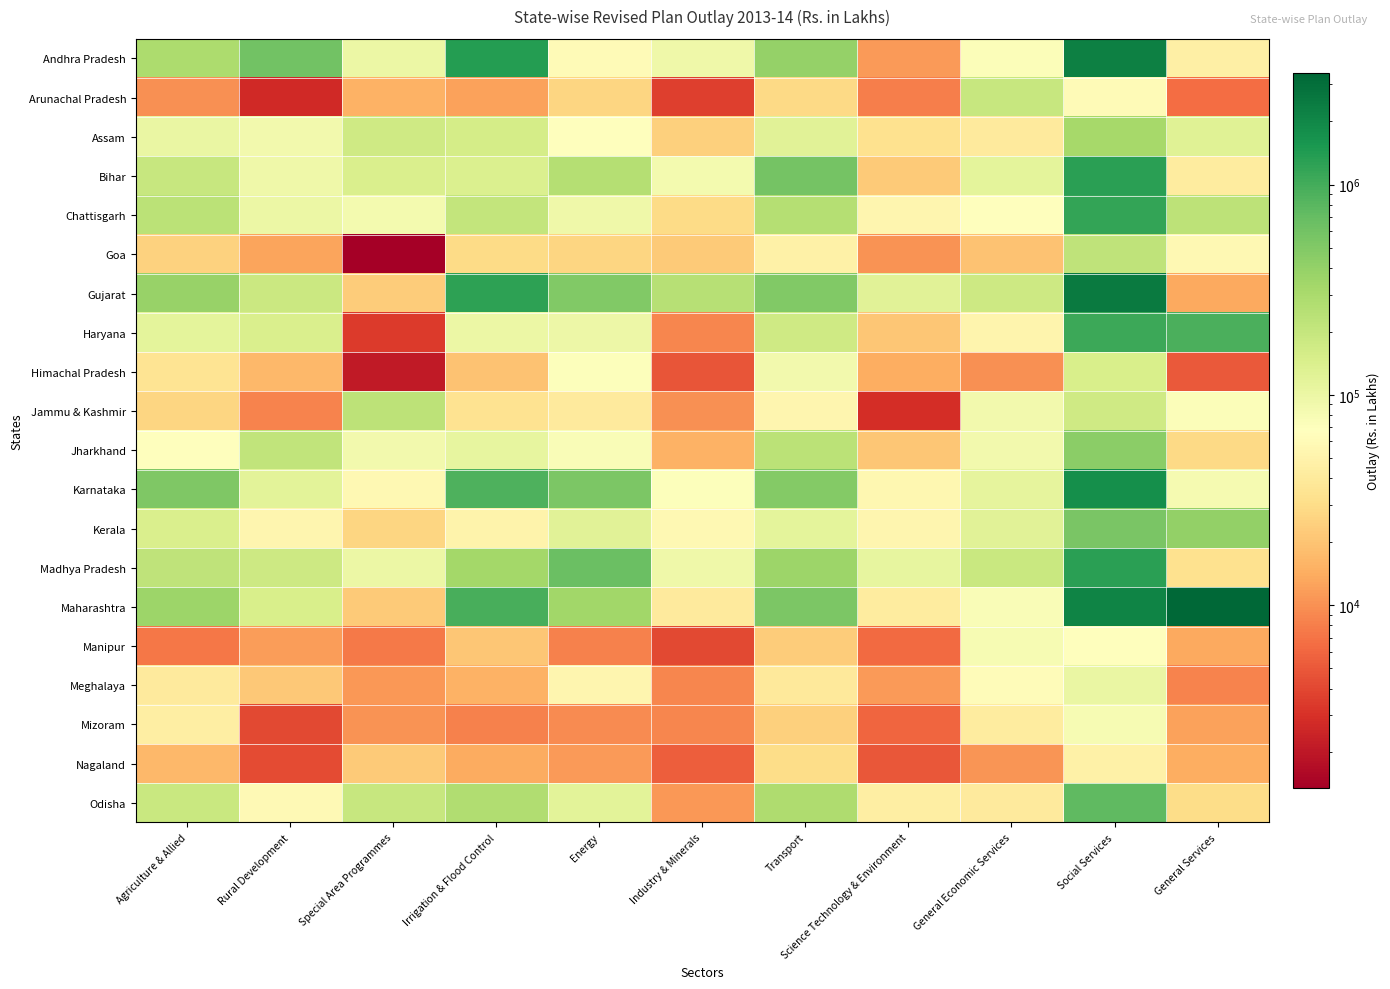

Which has a higher value, Irrigation & Flood Control or Special Area Programmes?

Irrigation & Flood Control